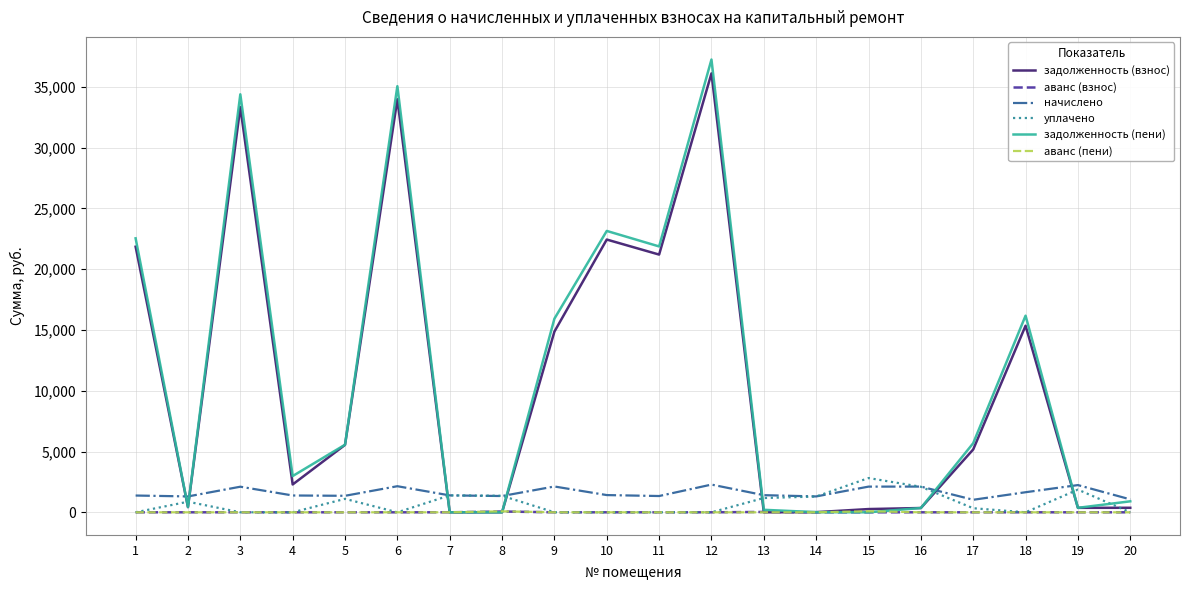

What is the difference between the maximum and minimum values in the аванс (пени) series?

85.9